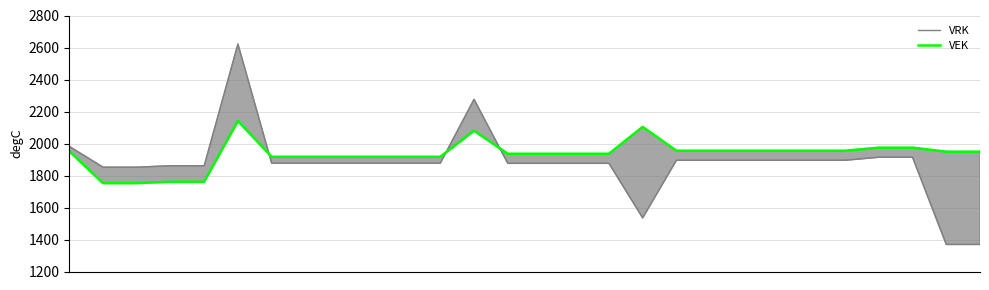

What is the spread (max minus min) of values at 2?

100